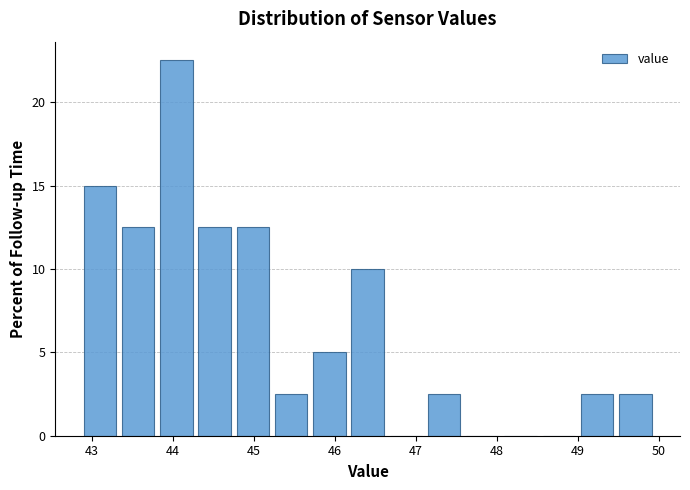

Reading left to right, transcribe this chart: for each bar, give the range it covers on the x-axis and its height. Neither the bar edges nor the heights are printed on the chart, so give them approximately, as read against the axes.

42.9 to 43.3: 15.0
43.3 to 43.8: 12.5
43.8 to 44.3: 22.5
44.3 to 44.8: 12.5
44.8 to 45.2: 12.5
45.2 to 45.7: 2.5
45.7 to 46.2: 5.0
46.2 to 46.6: 10.0
46.6 to 47.1: 0
47.1 to 47.6: 2.5
47.6 to 48.1: 0
48.1 to 48.5: 0
48.5 to 49.0: 0
49.0 to 49.5: 2.5
49.5 to 50.0: 2.5